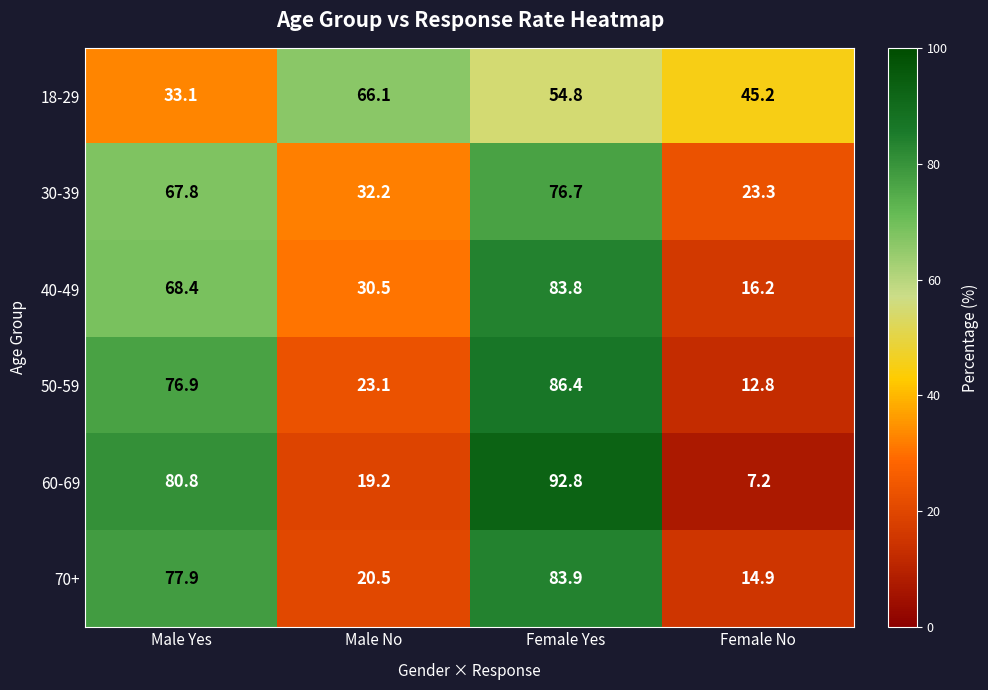

How many data points does each series have?

4